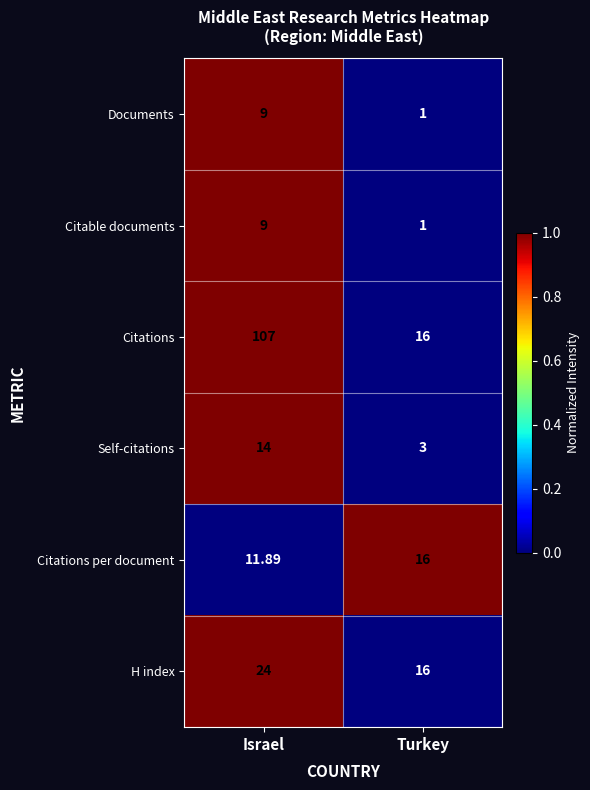

At which category does the chart reach its minimum across all series?

Turkey